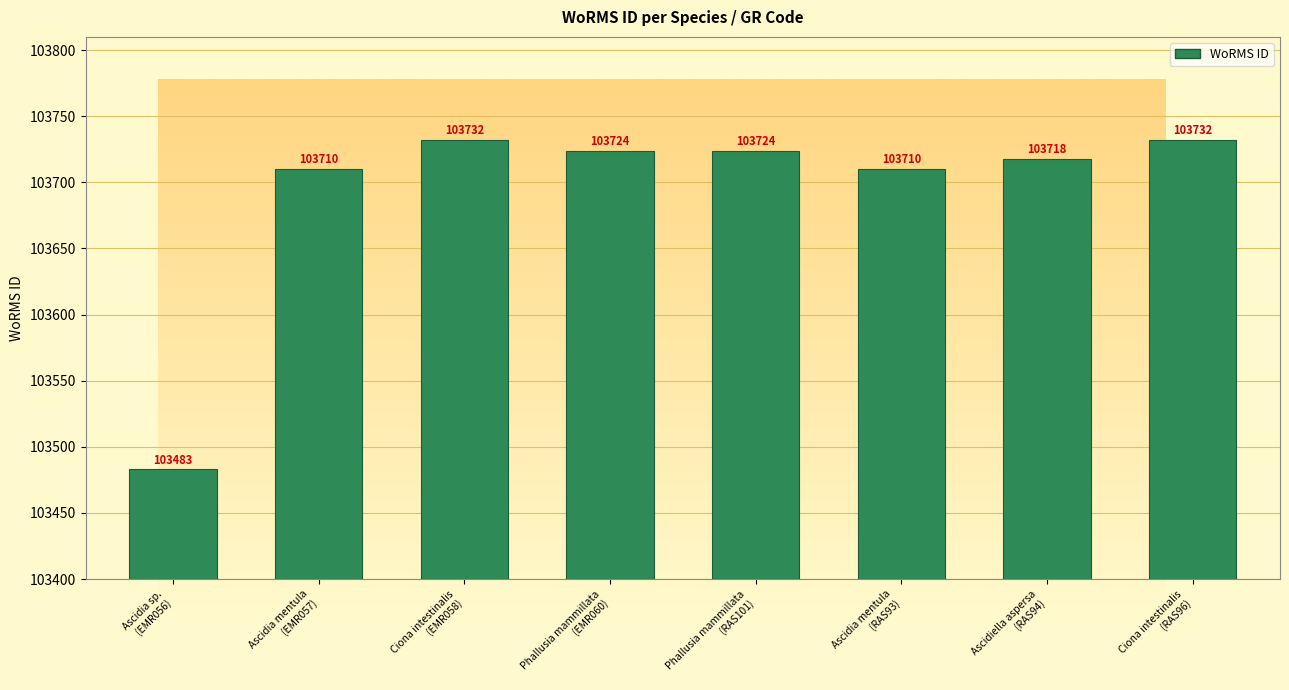

What is the average value?

103692